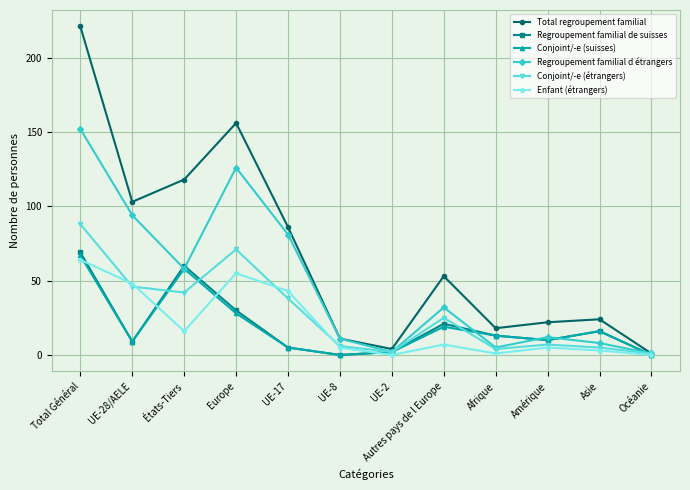

What is the label of the 9th point from the left?

Afrique